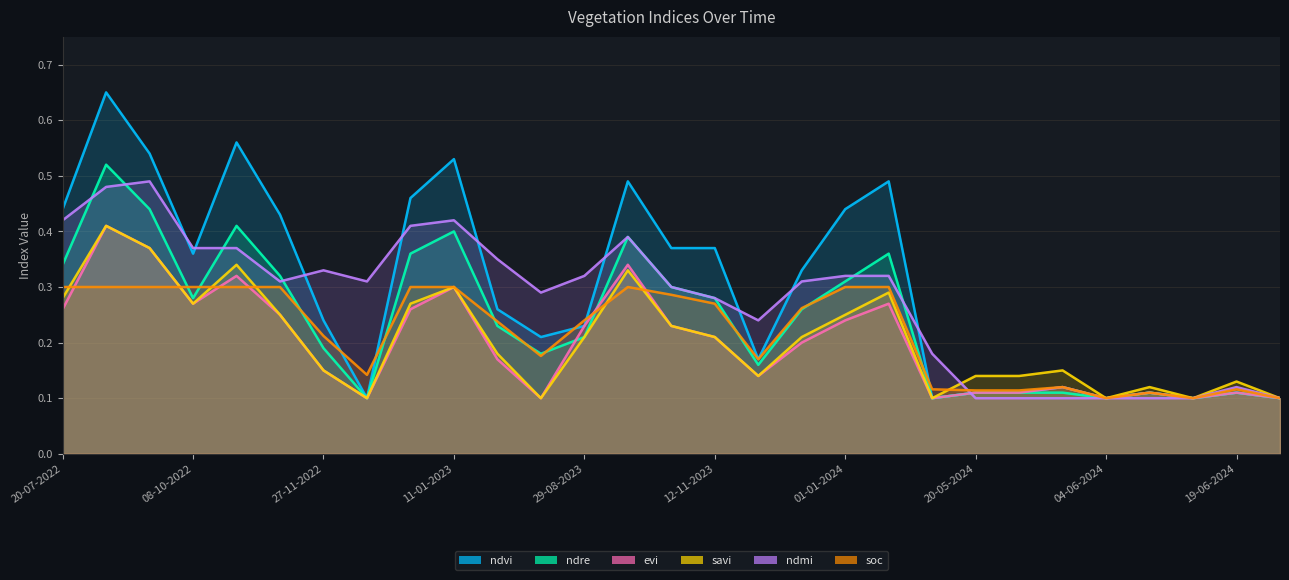

How many intersections are there between savi and ndmi?

1